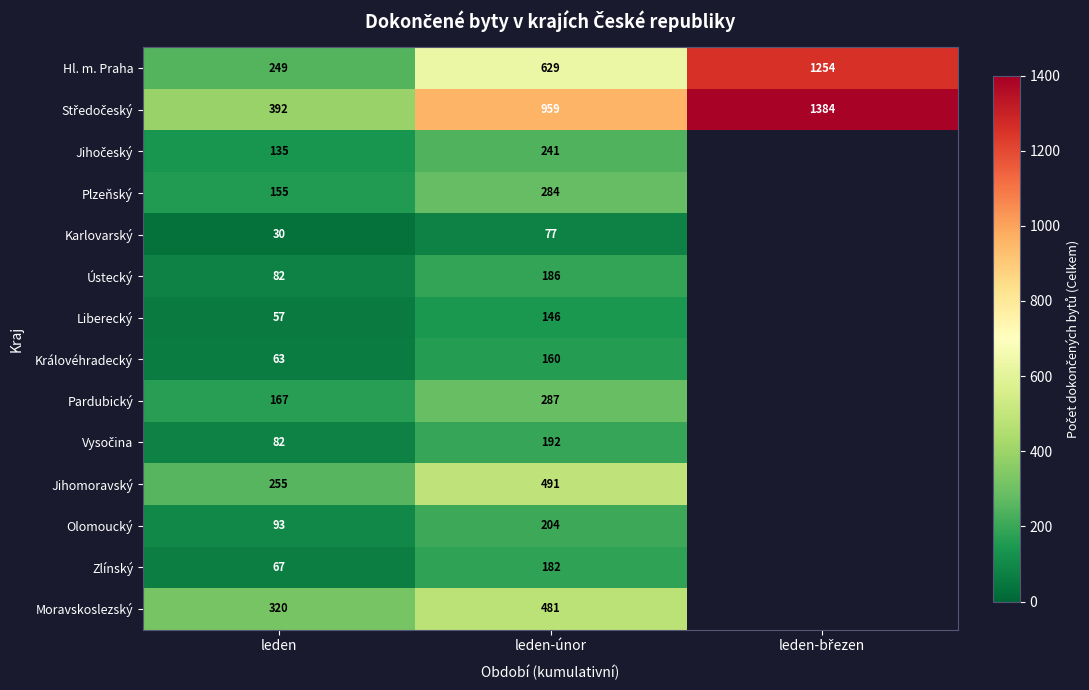

At which category is the sum across all series the highest?

leden-únor